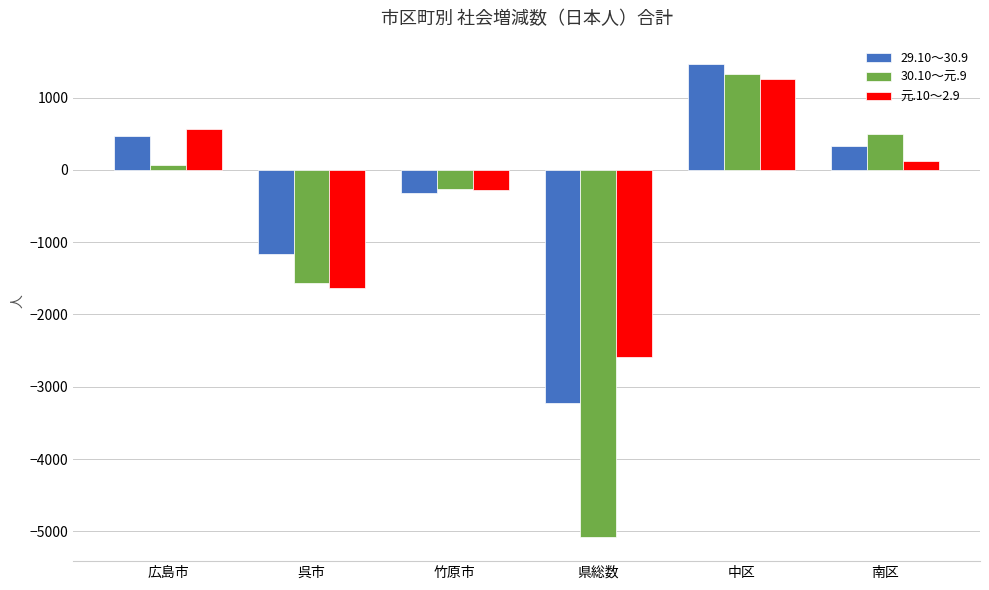

What is the label of the 2nd bar from the right?

中区